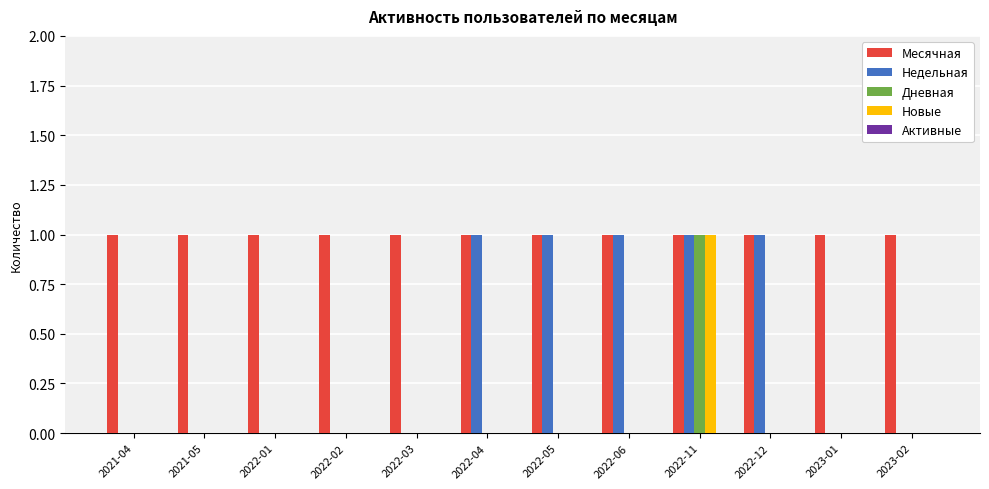

Does the chart contain stacked bars?

No